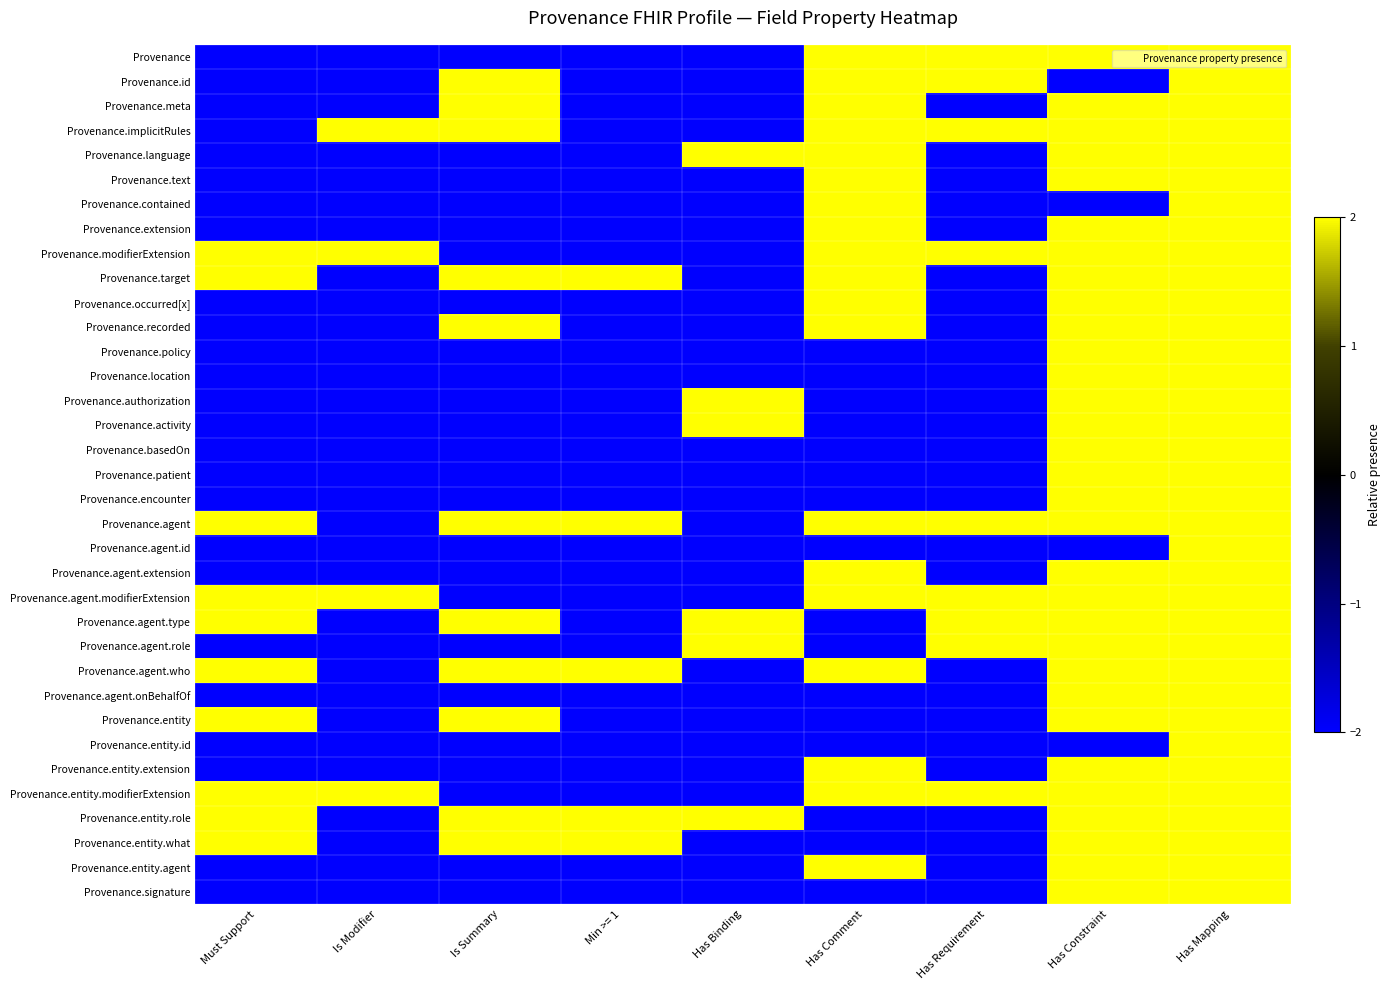

Reading left to right, list all the values displayed in this chart.

Provenance: Must Support=-2	Is Modifier=-2	Is Summary=-2	Min >= 1=-2	Has Binding=-2	Has Comment=2	Has Requirement=2	Has Constraint=2	Has Mapping=2
Provenance.id: Must Support=-2	Is Modifier=-2	Is Summary=2	Min >= 1=-2	Has Binding=-2	Has Comment=2	Has Requirement=2	Has Constraint=-2	Has Mapping=2
Provenance.meta: Must Support=-2	Is Modifier=-2	Is Summary=2	Min >= 1=-2	Has Binding=-2	Has Comment=2	Has Requirement=-2	Has Constraint=2	Has Mapping=2
Provenance.implicitRules: Must Support=-2	Is Modifier=2	Is Summary=2	Min >= 1=-2	Has Binding=-2	Has Comment=2	Has Requirement=2	Has Constraint=2	Has Mapping=2
Provenance.language: Must Support=-2	Is Modifier=-2	Is Summary=-2	Min >= 1=-2	Has Binding=2	Has Comment=2	Has Requirement=-2	Has Constraint=2	Has Mapping=2
Provenance.text: Must Support=-2	Is Modifier=-2	Is Summary=-2	Min >= 1=-2	Has Binding=-2	Has Comment=2	Has Requirement=-2	Has Constraint=2	Has Mapping=2
Provenance.contained: Must Support=-2	Is Modifier=-2	Is Summary=-2	Min >= 1=-2	Has Binding=-2	Has Comment=2	Has Requirement=-2	Has Constraint=-2	Has Mapping=2
Provenance.extension: Must Support=-2	Is Modifier=-2	Is Summary=-2	Min >= 1=-2	Has Binding=-2	Has Comment=2	Has Requirement=-2	Has Constraint=2	Has Mapping=2
Provenance.modifierExtension: Must Support=2	Is Modifier=2	Is Summary=-2	Min >= 1=-2	Has Binding=-2	Has Comment=2	Has Requirement=2	Has Constraint=2	Has Mapping=2
Provenance.target: Must Support=2	Is Modifier=-2	Is Summary=2	Min >= 1=2	Has Binding=-2	Has Comment=2	Has Requirement=-2	Has Constraint=2	Has Mapping=2
Provenance.occurred[x]: Must Support=-2	Is Modifier=-2	Is Summary=-2	Min >= 1=-2	Has Binding=-2	Has Comment=2	Has Requirement=-2	Has Constraint=2	Has Mapping=2
Provenance.recorded: Must Support=-2	Is Modifier=-2	Is Summary=2	Min >= 1=-2	Has Binding=-2	Has Comment=2	Has Requirement=-2	Has Constraint=2	Has Mapping=2
Provenance.policy: Must Support=-2	Is Modifier=-2	Is Summary=-2	Min >= 1=-2	Has Binding=-2	Has Comment=-2	Has Requirement=-2	Has Constraint=2	Has Mapping=2
Provenance.location: Must Support=-2	Is Modifier=-2	Is Summary=-2	Min >= 1=-2	Has Binding=-2	Has Comment=-2	Has Requirement=-2	Has Constraint=2	Has Mapping=2
Provenance.authorization: Must Support=-2	Is Modifier=-2	Is Summary=-2	Min >= 1=-2	Has Binding=2	Has Comment=-2	Has Requirement=-2	Has Constraint=2	Has Mapping=2
Provenance.activity: Must Support=-2	Is Modifier=-2	Is Summary=-2	Min >= 1=-2	Has Binding=2	Has Comment=-2	Has Requirement=-2	Has Constraint=2	Has Mapping=2
Provenance.basedOn: Must Support=-2	Is Modifier=-2	Is Summary=-2	Min >= 1=-2	Has Binding=-2	Has Comment=-2	Has Requirement=-2	Has Constraint=2	Has Mapping=2
Provenance.patient: Must Support=-2	Is Modifier=-2	Is Summary=-2	Min >= 1=-2	Has Binding=-2	Has Comment=-2	Has Requirement=-2	Has Constraint=2	Has Mapping=2
Provenance.encounter: Must Support=-2	Is Modifier=-2	Is Summary=-2	Min >= 1=-2	Has Binding=-2	Has Comment=-2	Has Requirement=-2	Has Constraint=2	Has Mapping=2
Provenance.agent: Must Support=2	Is Modifier=-2	Is Summary=2	Min >= 1=2	Has Binding=-2	Has Comment=2	Has Requirement=2	Has Constraint=2	Has Mapping=2
Provenance.agent.id: Must Support=-2	Is Modifier=-2	Is Summary=-2	Min >= 1=-2	Has Binding=-2	Has Comment=-2	Has Requirement=-2	Has Constraint=-2	Has Mapping=2
Provenance.agent.extension: Must Support=-2	Is Modifier=-2	Is Summary=-2	Min >= 1=-2	Has Binding=-2	Has Comment=2	Has Requirement=-2	Has Constraint=2	Has Mapping=2
Provenance.agent.modifierExtension: Must Support=2	Is Modifier=2	Is Summary=-2	Min >= 1=-2	Has Binding=-2	Has Comment=2	Has Requirement=2	Has Constraint=2	Has Mapping=2
Provenance.agent.type: Must Support=2	Is Modifier=-2	Is Summary=2	Min >= 1=-2	Has Binding=2	Has Comment=-2	Has Requirement=2	Has Constraint=2	Has Mapping=2
Provenance.agent.role: Must Support=-2	Is Modifier=-2	Is Summary=-2	Min >= 1=-2	Has Binding=2	Has Comment=-2	Has Requirement=2	Has Constraint=2	Has Mapping=2
Provenance.agent.who: Must Support=2	Is Modifier=-2	Is Summary=2	Min >= 1=2	Has Binding=-2	Has Comment=2	Has Requirement=-2	Has Constraint=2	Has Mapping=2
Provenance.agent.onBehalfOf: Must Support=-2	Is Modifier=-2	Is Summary=-2	Min >= 1=-2	Has Binding=-2	Has Comment=-2	Has Requirement=-2	Has Constraint=2	Has Mapping=2
Provenance.entity: Must Support=2	Is Modifier=-2	Is Summary=2	Min >= 1=-2	Has Binding=-2	Has Comment=-2	Has Requirement=-2	Has Constraint=2	Has Mapping=2
Provenance.entity.id: Must Support=-2	Is Modifier=-2	Is Summary=-2	Min >= 1=-2	Has Binding=-2	Has Comment=-2	Has Requirement=-2	Has Constraint=-2	Has Mapping=2
Provenance.entity.extension: Must Support=-2	Is Modifier=-2	Is Summary=-2	Min >= 1=-2	Has Binding=-2	Has Comment=2	Has Requirement=-2	Has Constraint=2	Has Mapping=2
Provenance.entity.modifierExtension: Must Support=2	Is Modifier=2	Is Summary=-2	Min >= 1=-2	Has Binding=-2	Has Comment=2	Has Requirement=2	Has Constraint=2	Has Mapping=2
Provenance.entity.role: Must Support=2	Is Modifier=-2	Is Summary=2	Min >= 1=2	Has Binding=2	Has Comment=-2	Has Requirement=-2	Has Constraint=2	Has Mapping=2
Provenance.entity.what: Must Support=2	Is Modifier=-2	Is Summary=2	Min >= 1=2	Has Binding=-2	Has Comment=-2	Has Requirement=-2	Has Constraint=2	Has Mapping=2
Provenance.entity.agent: Must Support=-2	Is Modifier=-2	Is Summary=-2	Min >= 1=-2	Has Binding=-2	Has Comment=2	Has Requirement=-2	Has Constraint=2	Has Mapping=2
Provenance.signature: Must Support=-2	Is Modifier=-2	Is Summary=-2	Min >= 1=-2	Has Binding=-2	Has Comment=-2	Has Requirement=-2	Has Constraint=2	Has Mapping=2